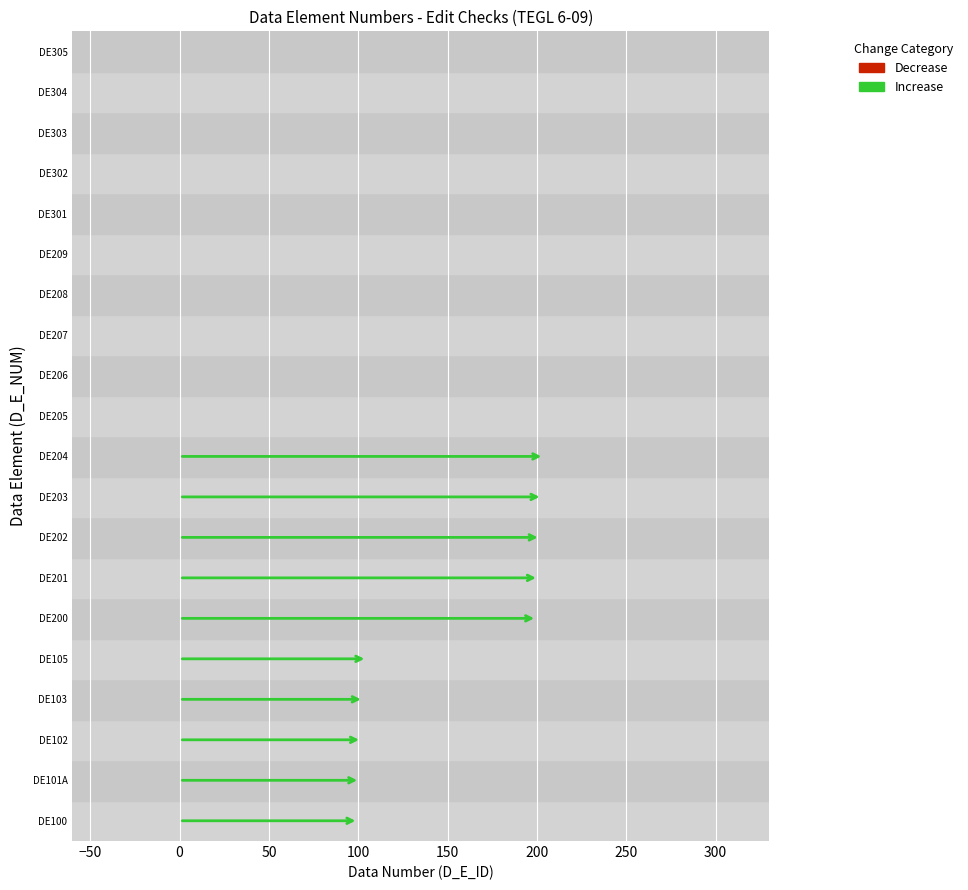

What is the change in value from DE101A to DE201?

+100